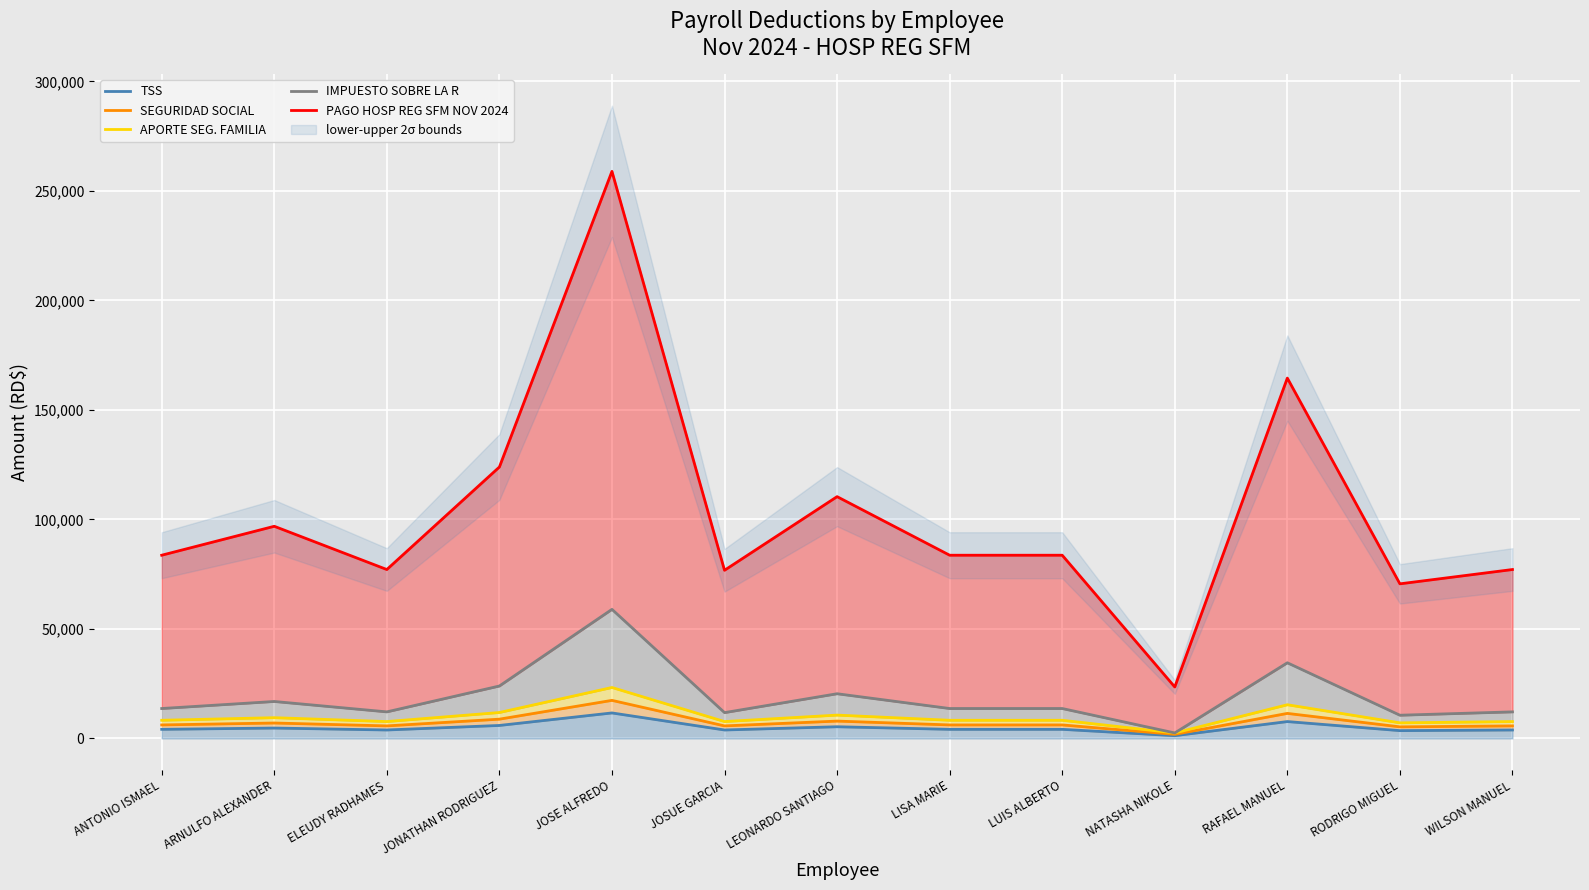

What is the difference between the maximum and minimum values in the IMPUESTO SOBRE LA R series?

56441.3